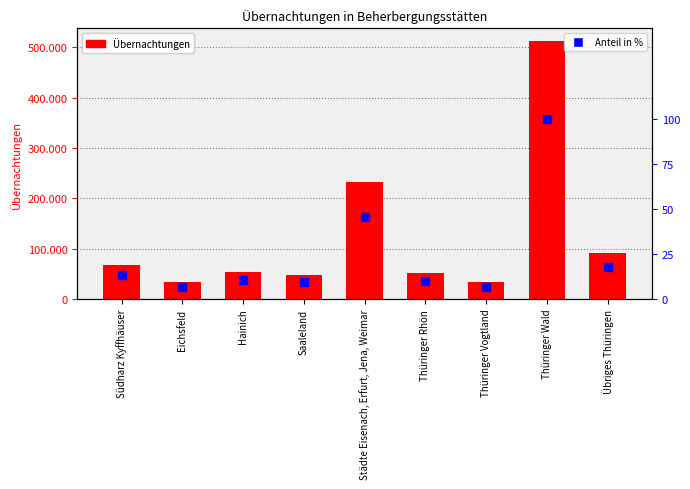

At which category is the sum across all series the highest?

Thüringer Wald